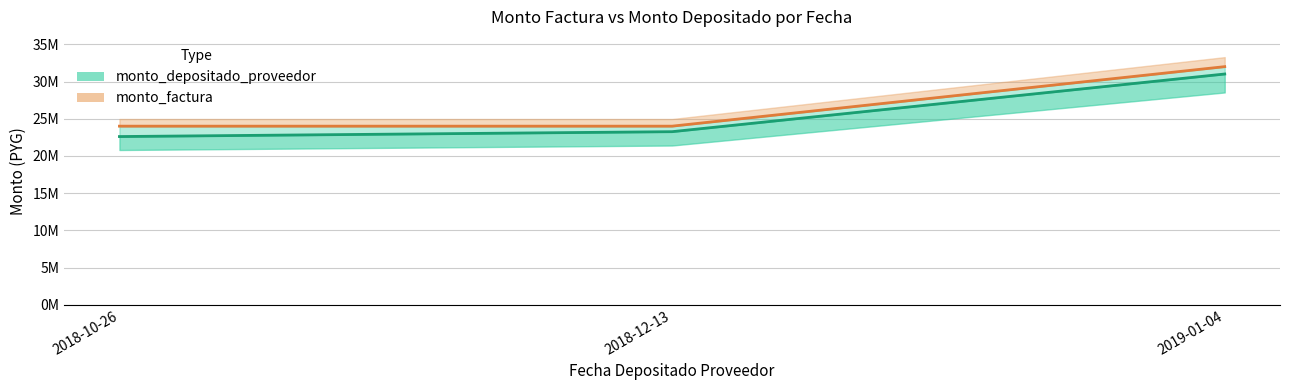

At which category is the sum across all series the highest?

2019-01-04